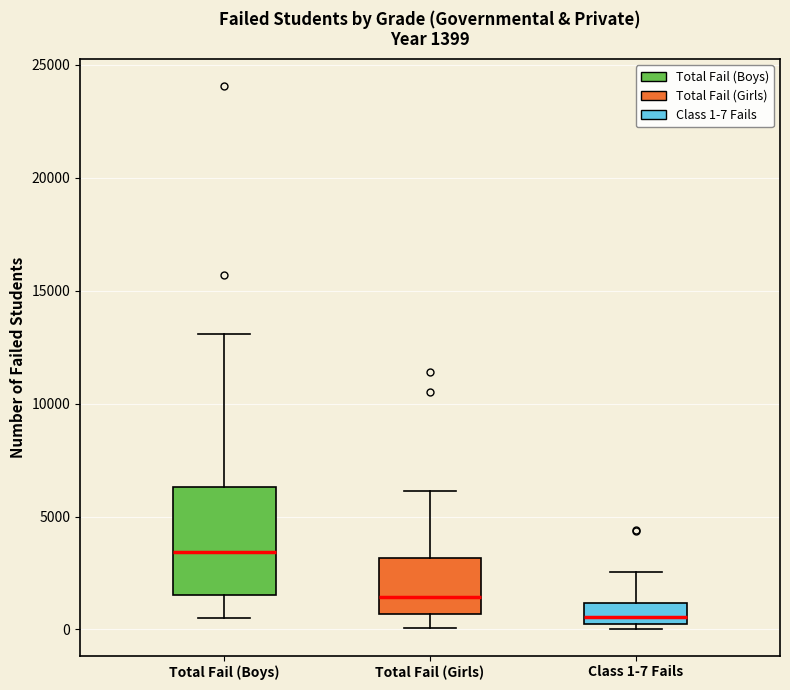

Which box is the tallest, from its lower edge to its upper edge?

Total Fail (Boys)